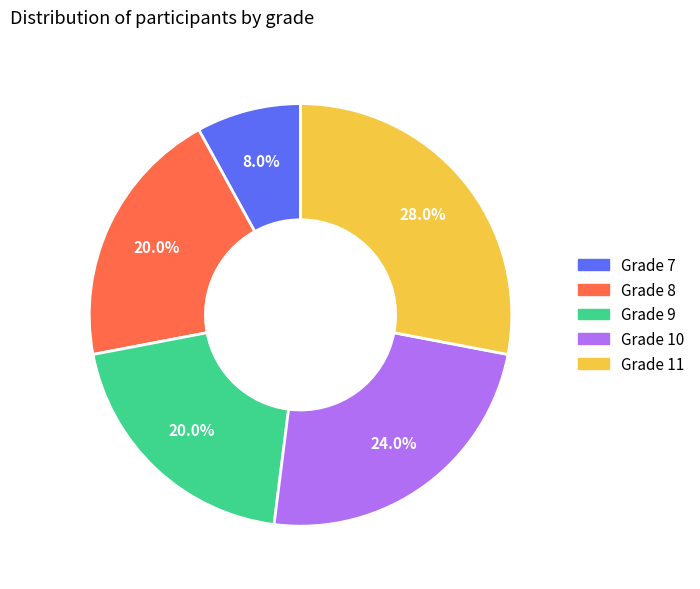

How many segments does this pie chart have?

5